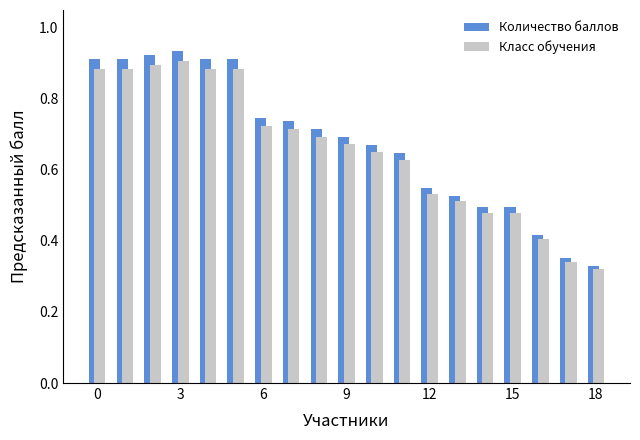

Count the Класс обучения values in the range 0 to 1.

19